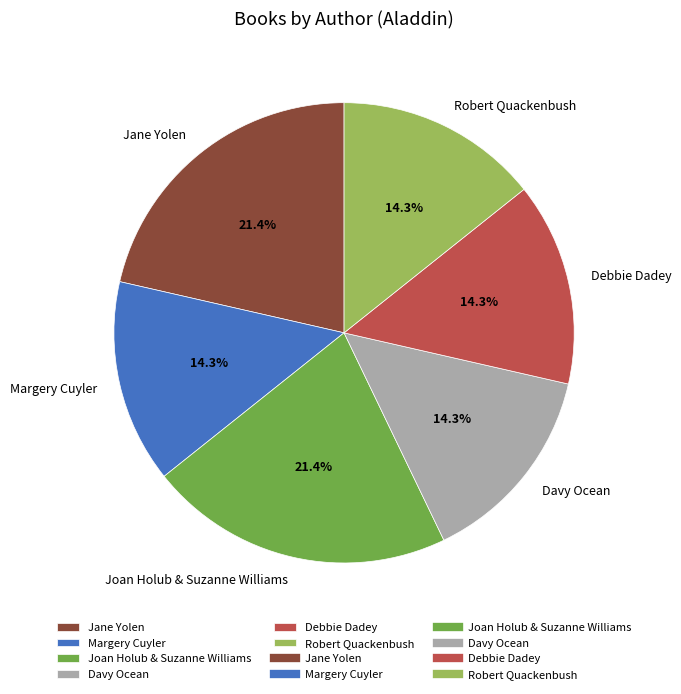

What percentage is the Jane Yolen slice, to the nearest percent?

21%